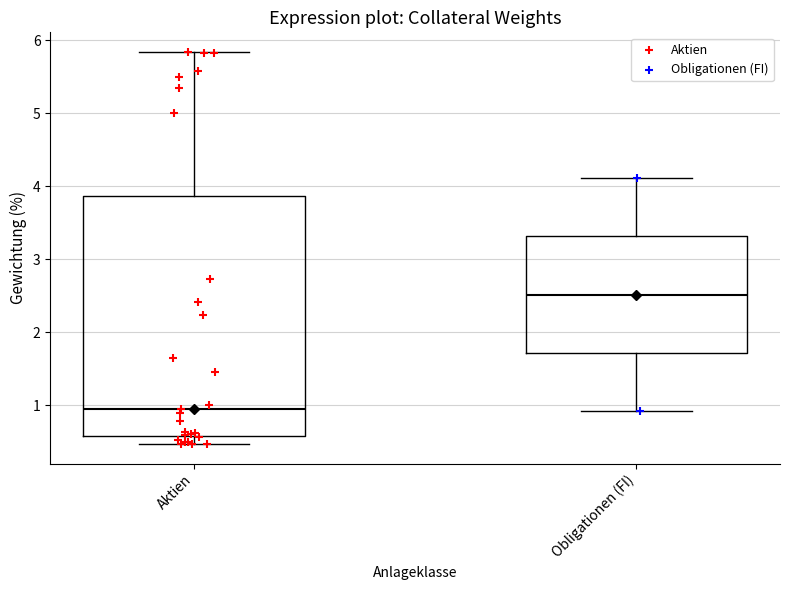

Reading left to right, transcribe this box plot: for each box, give where its median line is, the range the box spans, and where its two whiskers end, as read against the y-axis. The values are not printed on the chart, so give them approximately, as read against the axis.

Aktien: median 1.0, box 0.6 to 3.9, whiskers 0.5 to 5.8
Obligationen (FI): median 2.5, box 1.7 to 3.3, whiskers 0.9 to 4.1